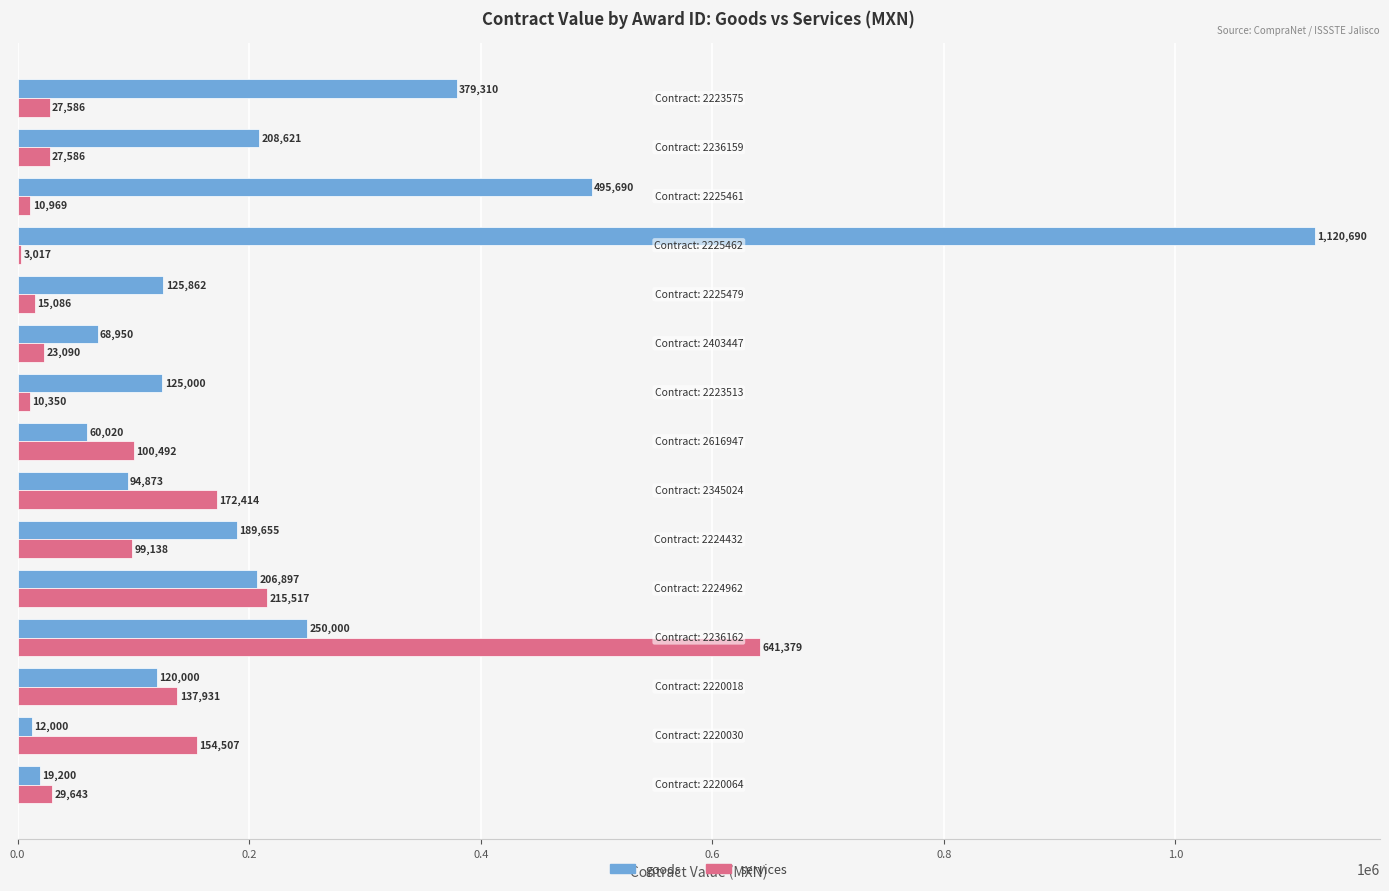

Which series has the largest total across all categories?

goods